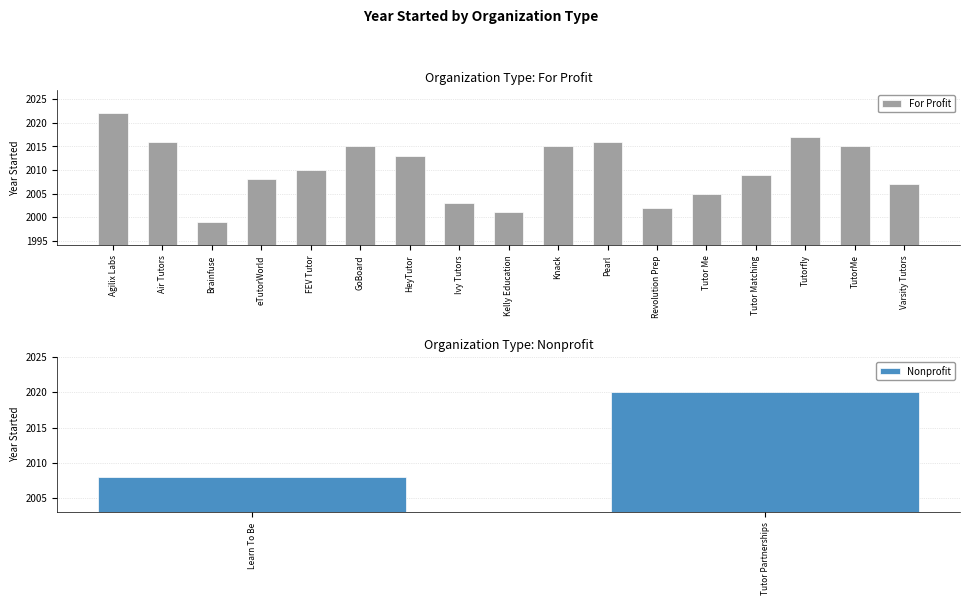

True or false: For Profit has a value of 1999 at Brainfuse.

True